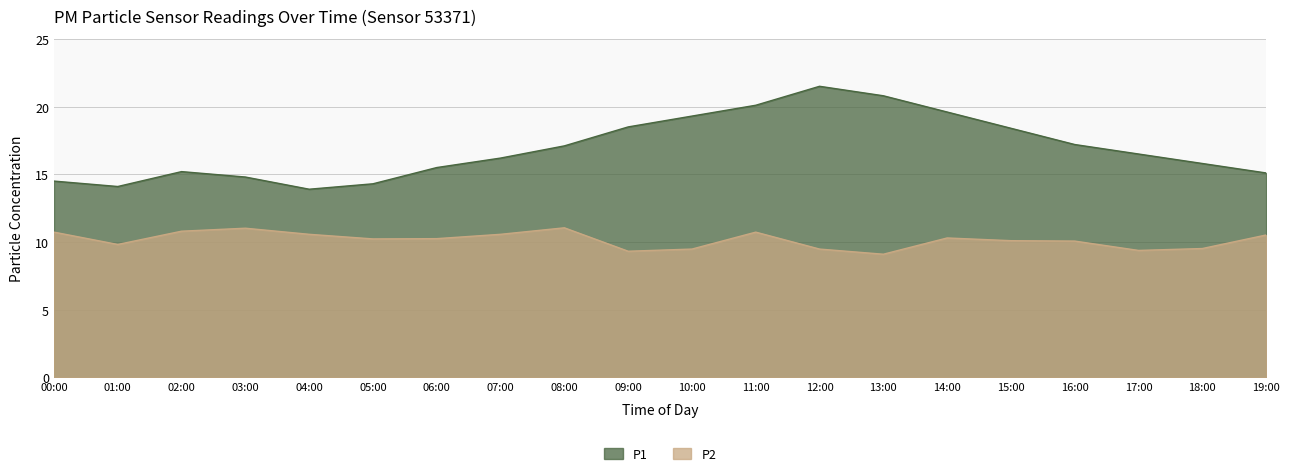

True or false: P1 and P2 cross at least once.

False